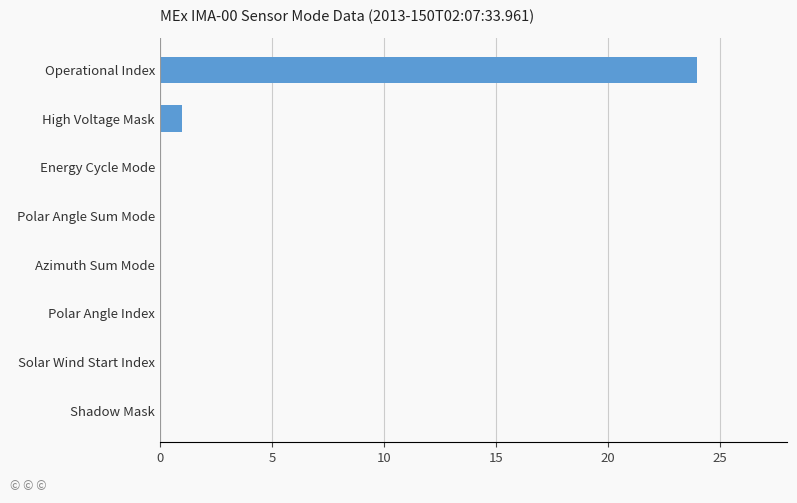

Which category has the highest value across all series?

Operational Index